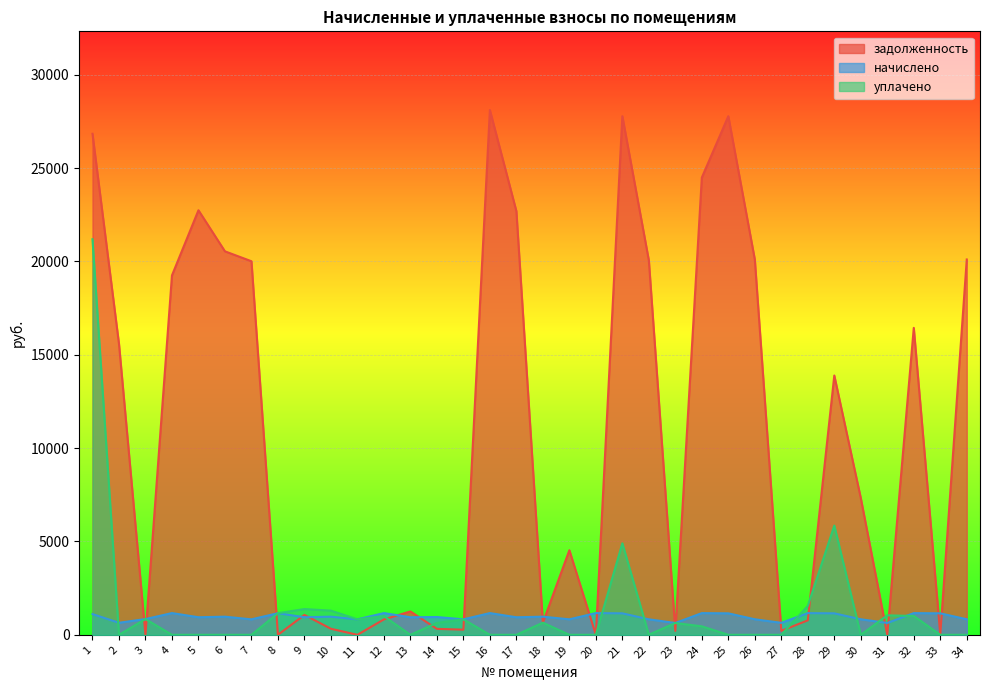

What is the difference between the maximum and minimum values in the уплачено series?

21189.9